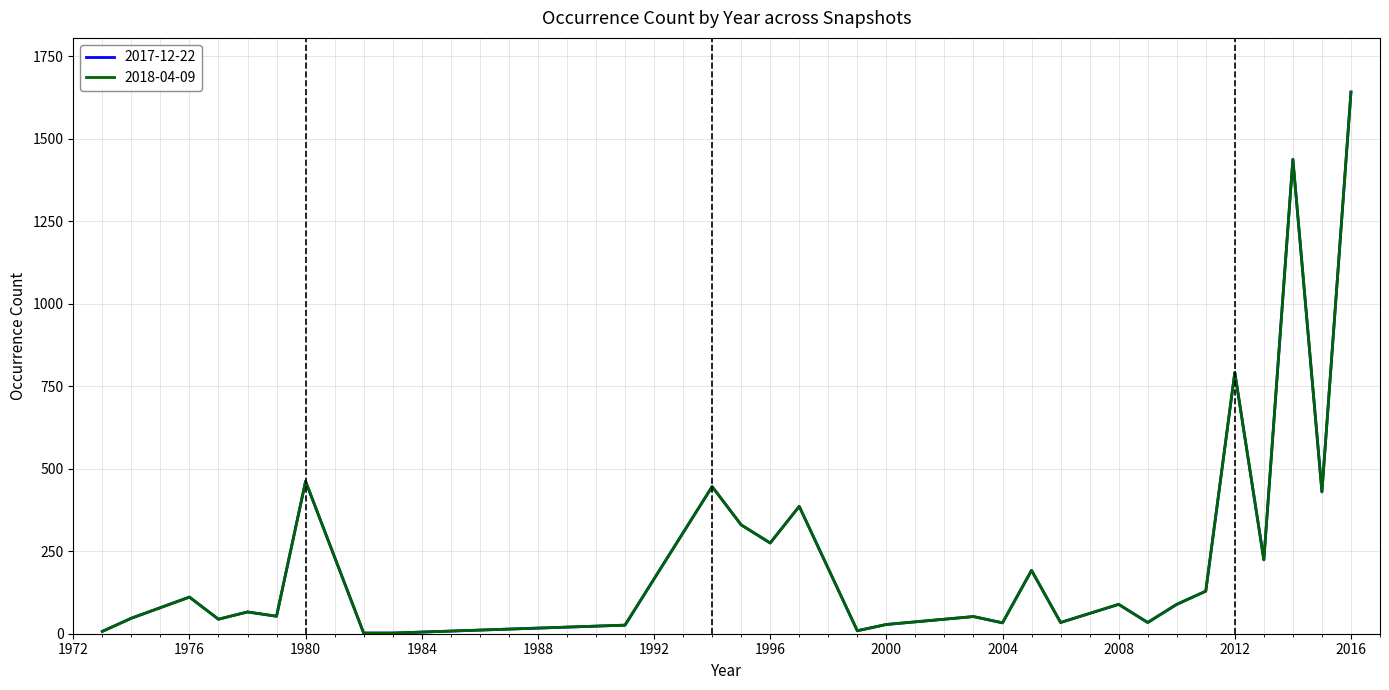

At how many categories does at least one series exceed 1114?

2